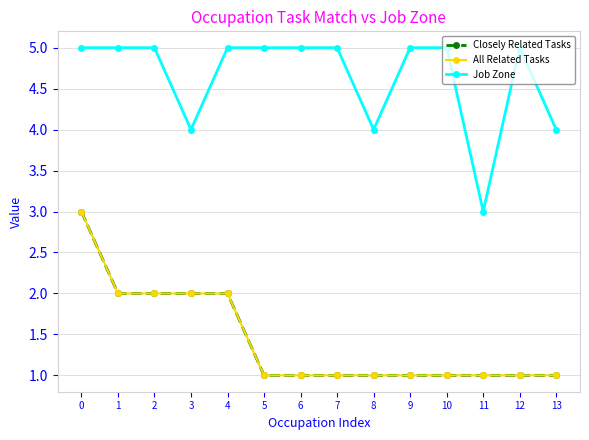

True or false: All Related Tasks and Closely Related Tasks cross at least once.

False